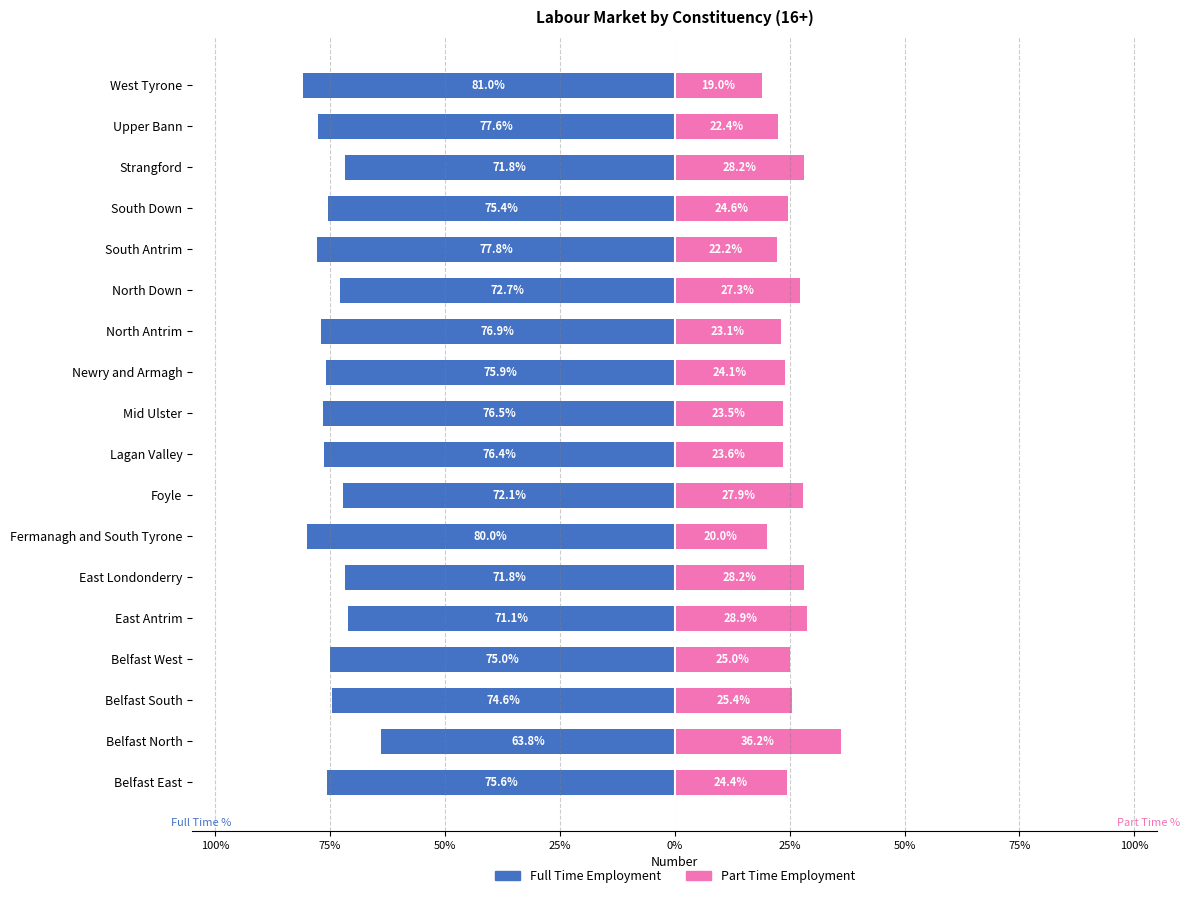

How many bars are there in each group?

2